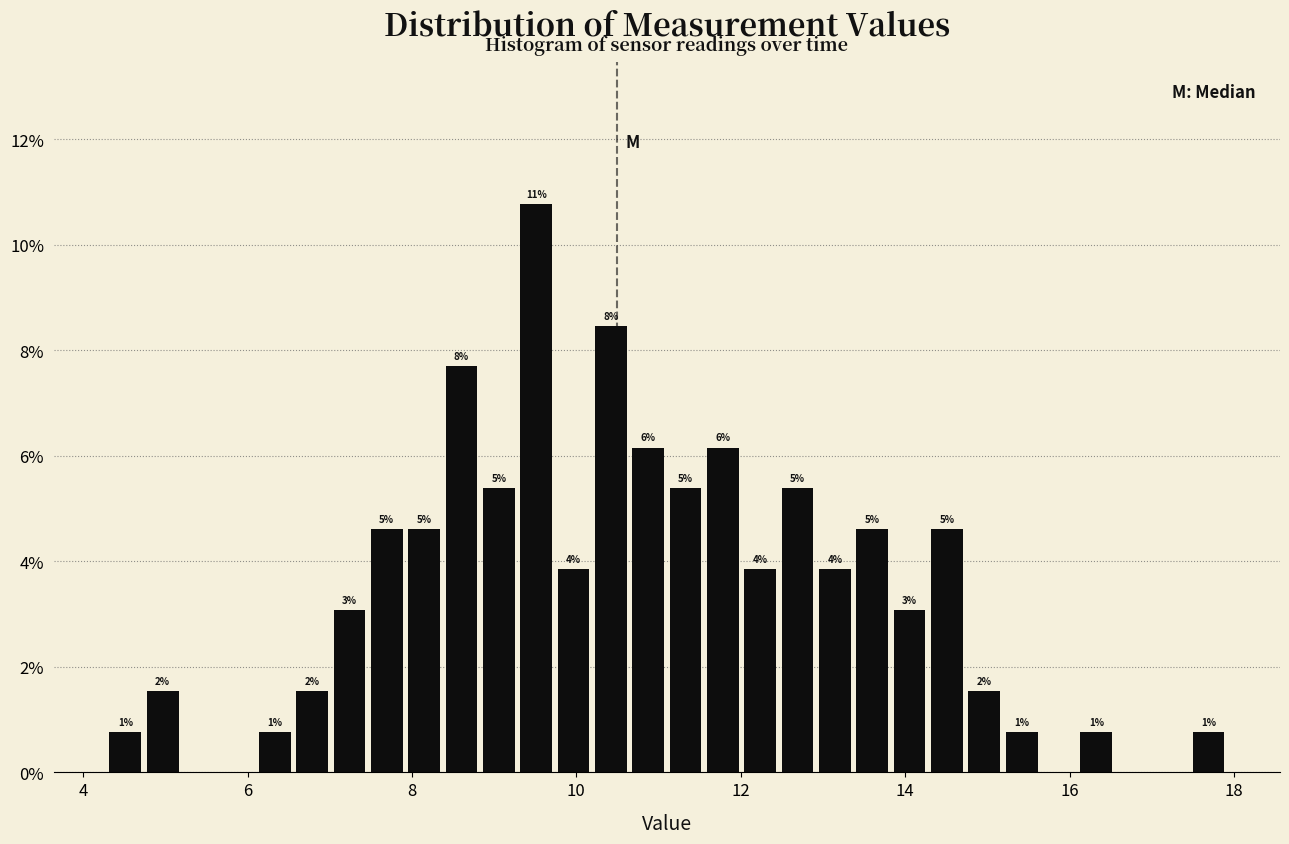

Read against the x-axis, roughly where is the centre of the tallest bar?

9.6